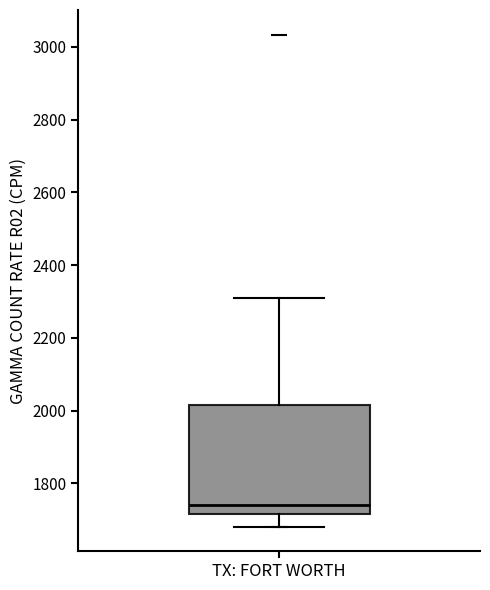

Where does the upper whisker of the box for TX: FORT WORTH end on the y-axis? The values are not printed on the chart, so give them approximately, as read against the axis.

2300